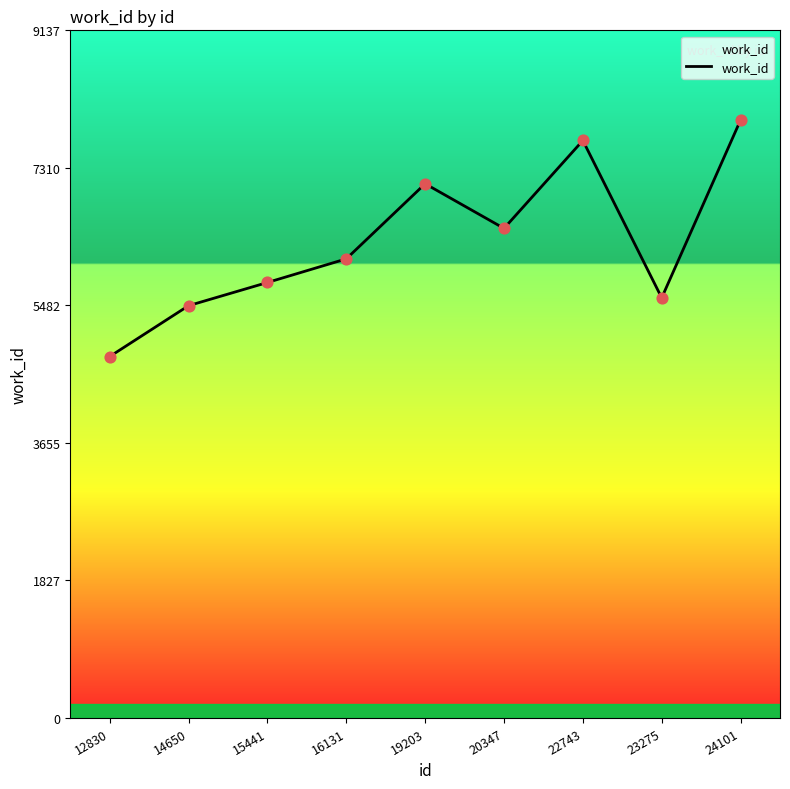

What is the change in value from 12830 to 22743?

+2871